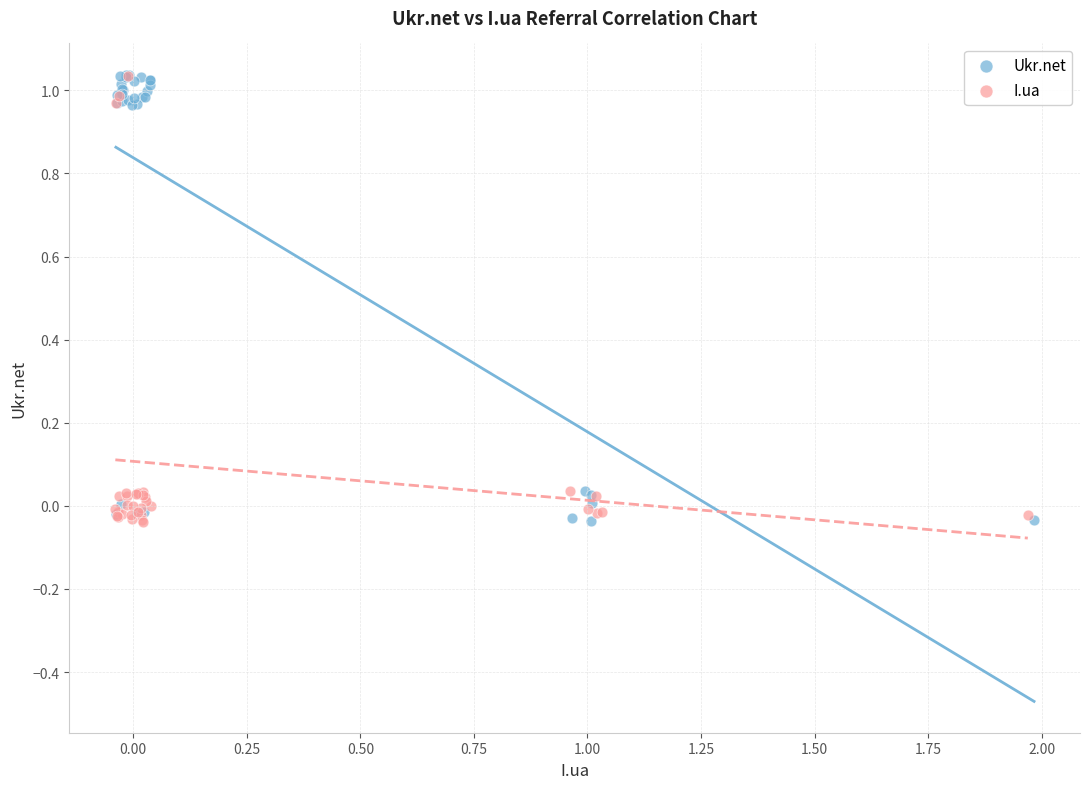

What are all the series names shown in the legend?

Ukr.net, I.ua